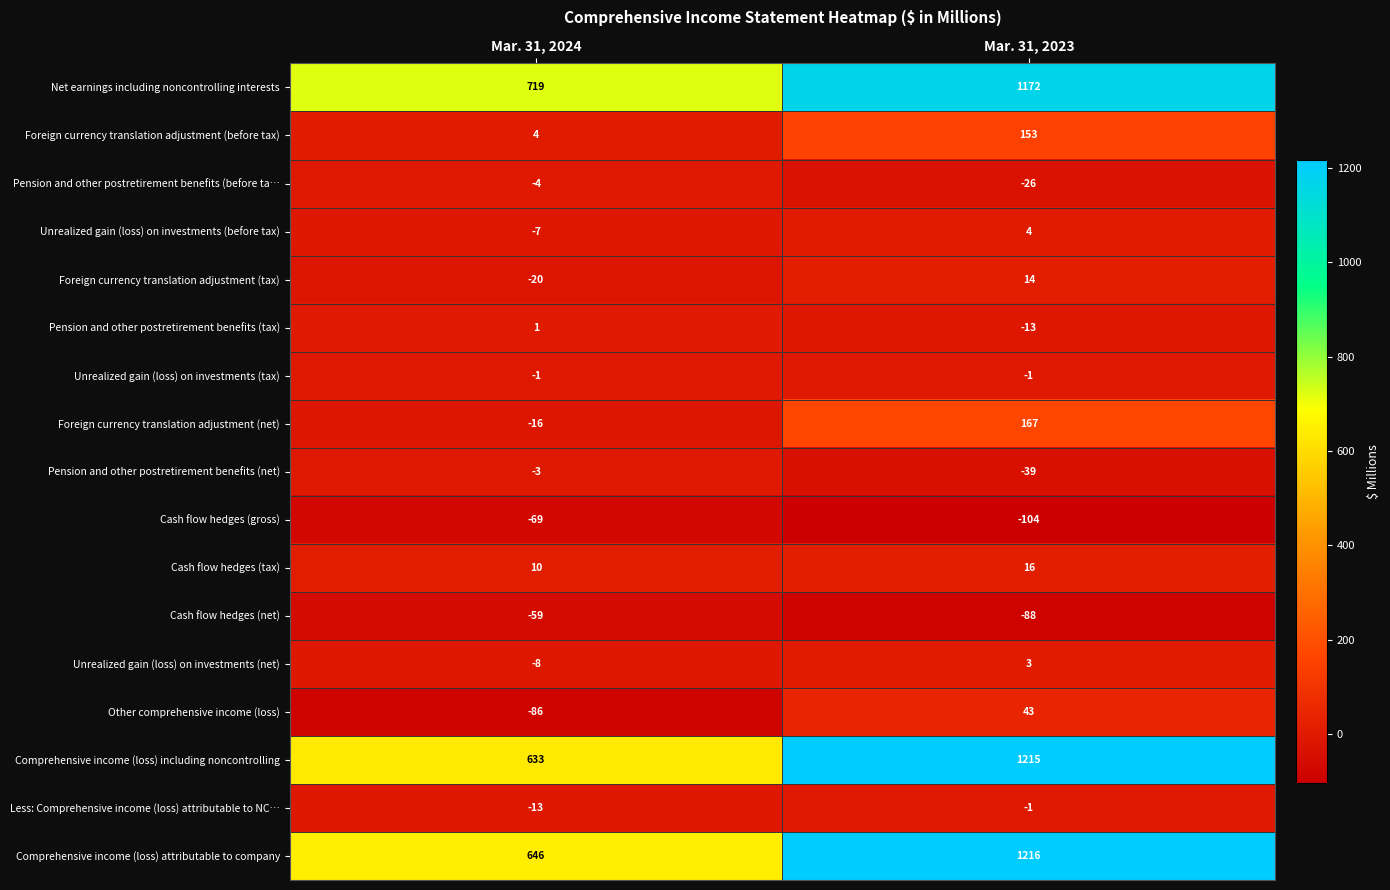

The value of Unrealized gain (loss) on investments (tax) at Mar. 31, 2024 is -1. True or false?

True